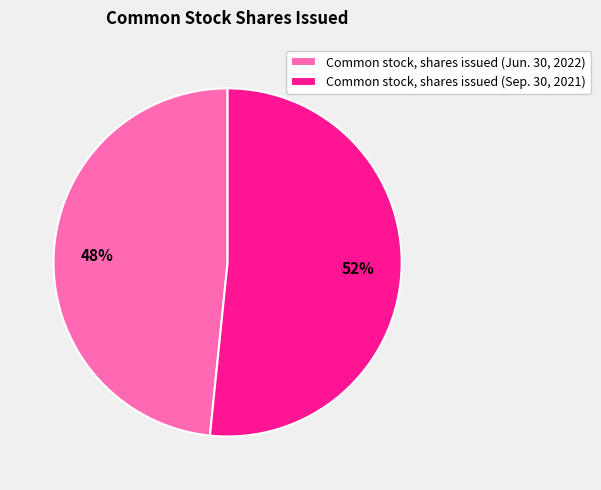

Between Common stock, shares issued (Sep. 30, 2021) and Common stock, shares issued (Jun. 30, 2022), which is larger?

Common stock, shares issued (Sep. 30, 2021)